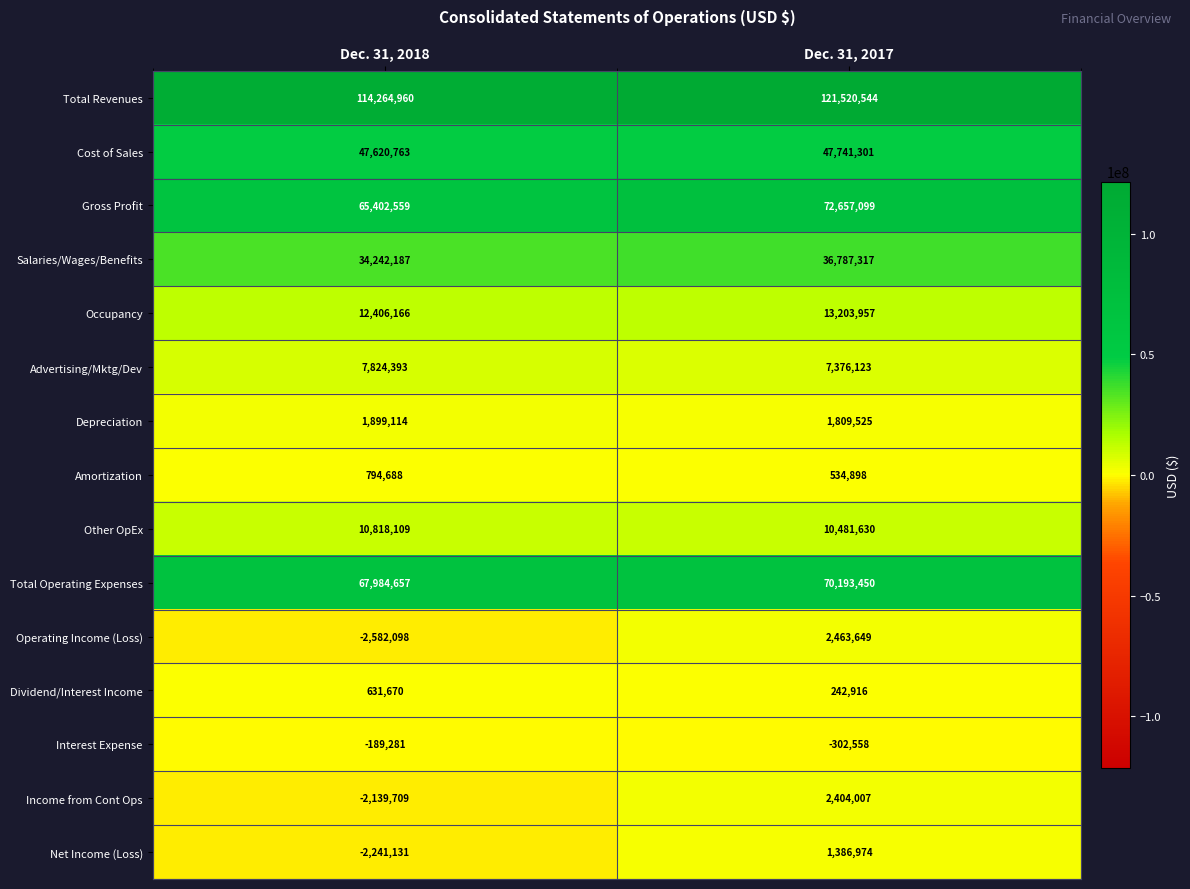

What is the sum of the Operating Income (Loss) values at Dec. 31, 2017 and Dec. 31, 2018?

-118449